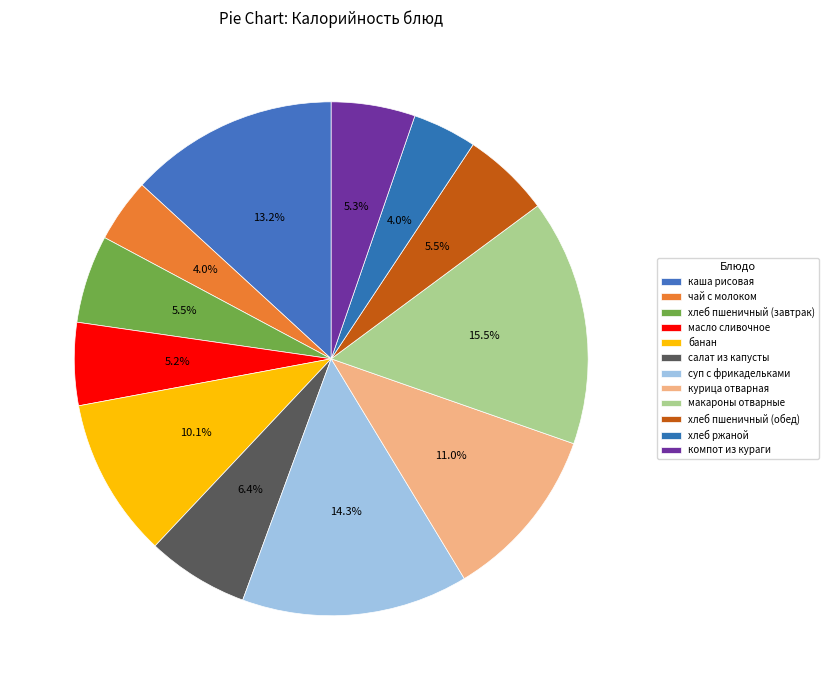

Which slice is the largest?

макароны отварные